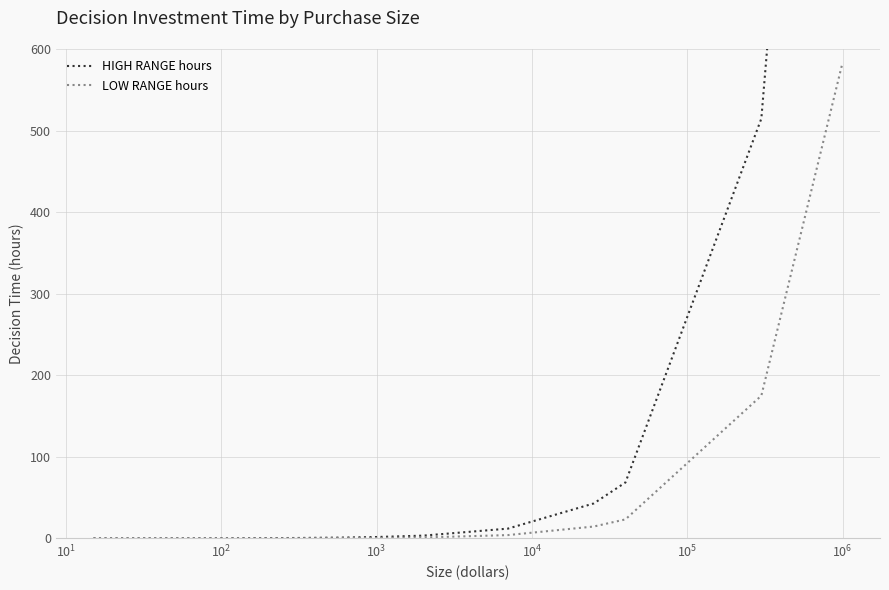

True or false: LOW RANGE hours and HIGH RANGE hours cross at least once.

False